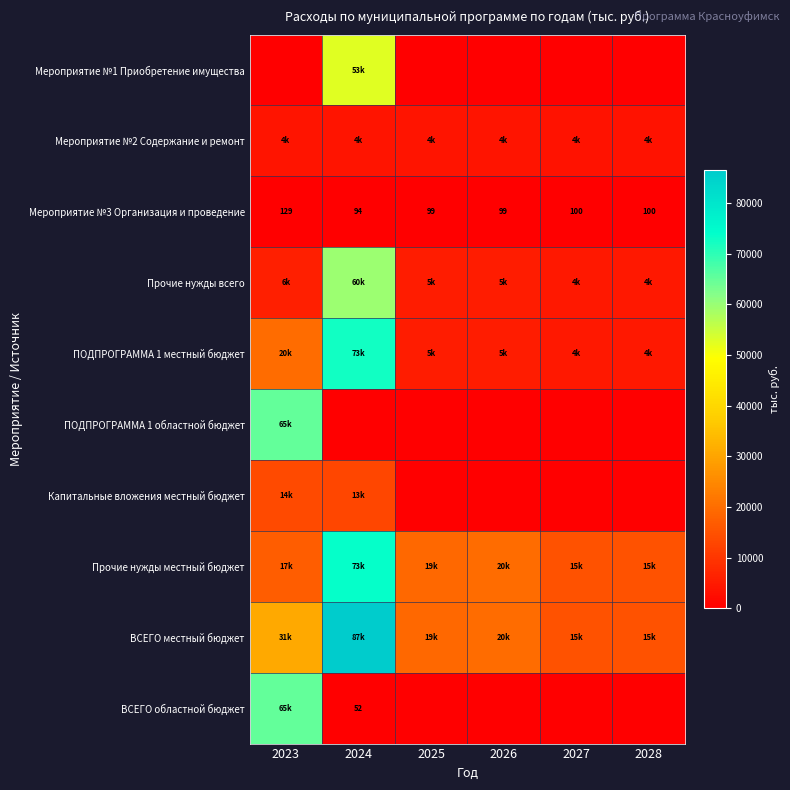

What is the sum of the Мероприятие №3 Организация и проведение values at 2028 and 2023?

229.0